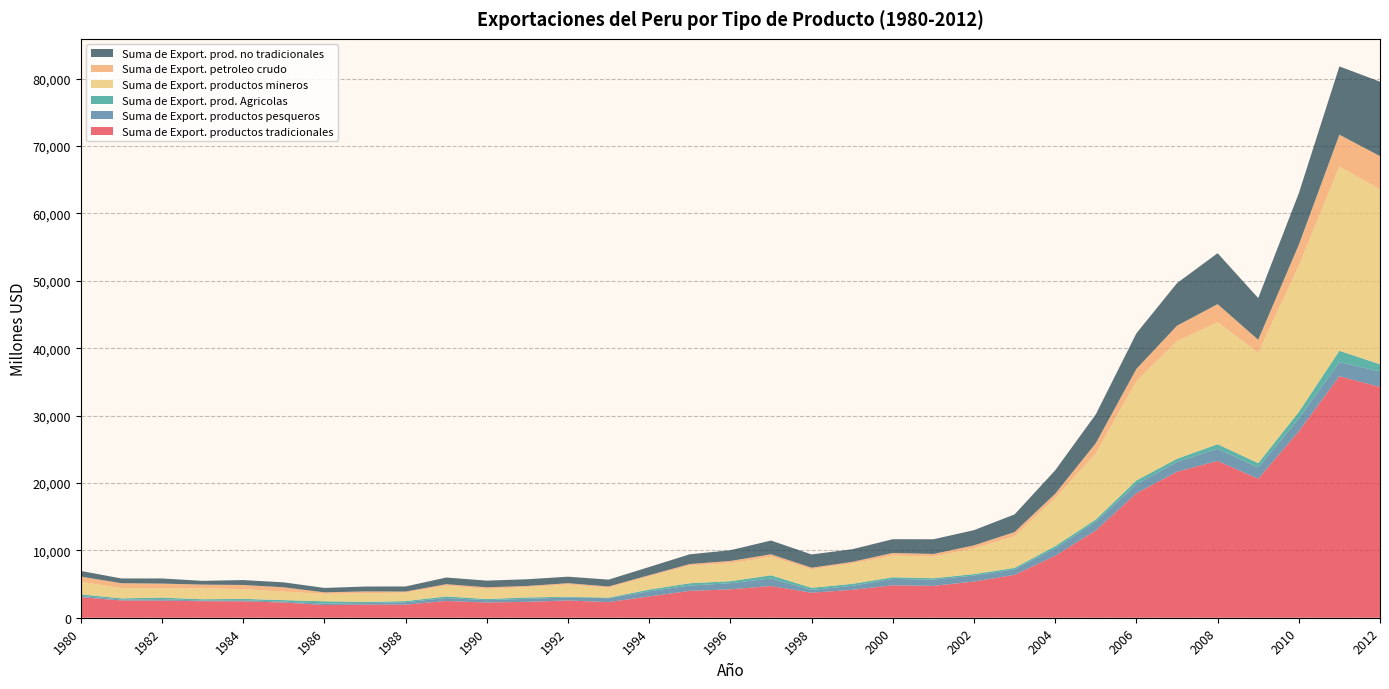

Reading left to right, list all the values displayed in this chart.

Suma de Export. productos tradicionales: 3051.1	2562.0	2532.4	2458.5	2430.8	2259.0	1884.0	1950.9	1943.0	2489.7	2258.6	2359.0	2562.2	2318.2	3156.5	3984.0	4213.5	4704.6	3711.9	4141.8	4804.4	4730.3	5368.6	6356.3	9198.6	12949.6	18461.0	21666.1	23265.8	20622.3	27668.9	35837.5	34247.0
Suma de Export. productos pesqueros: 195.4	140.9	228.2	79.5	164.2	126.2	214.8	223.3	352.8	436.0	345.4	452.8	434.5	580.5	779.8	786.9	908.8	1125.9	409.9	600.9	954.6	926.2	892.3	821.3	1103.7	1303.0	1335.2	1460.2	1797.4	1683.2	1883.6	2099.2	2291.8
Suma de Export. prod. Agricolas: 228.0	173.0	225.5	207.4	206.5	230.2	338.5	181.6	172.0	239.9	174.4	202.1	111.5	83.1	246.9	345.9	297.1	471.7	322.7	282.1	248.9	207.5	216.2	224.1	325.1	331.1	573.7	460.4	685.9	636.2	974.5	1672.5	1075.1
Suma de Export. productos mineros: 1853.9	1543.4	1358.8	1627.9	1433.0	1266.1	1099.1	1272.9	1252.4	1598.1	1480.5	1534.8	1819.9	1472.5	1970.8	2615.7	2654.4	2730.5	2746.7	3008.0	3220.1	3205.3	3808.9	4689.9	7123.8	9789.9	14734.5	17439.3	18101.0	16382.3	21722.8	27361.5	25920.9
Suma de Export. petroleo crudo: 773.8	704.7	719.9	543.8	627.0	636.4	231.6	273.1	165.8	215.6	258.2	169.3	196.2	182.1	158.9	235.6	353.2	376.5	232.5	250.8	380.7	391.3	451.1	621.0	646.0	1525.6	1817.7	2306.2	2681.5	1920.5	3087.0	4704.3	4959.2
Suma de Export. prod. no tradicionales: 845.0	701.0	762.0	555.0	726.3	728.1	652.8	726.0	752.9	988.7	988.6	993.0	966.3	1016.4	1214.6	1444.9	1589.7	2046.5	1966.9	1876.4	2043.8	2182.8	2256.2	2620.4	3479.1	4277.1	5278.5	6313.2	7562.3	6185.6	7641.5	10130.3	11047.3